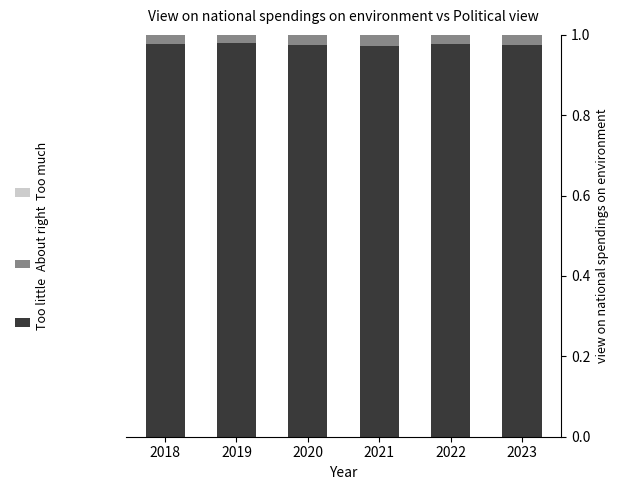

Where is About right nearest to the value 0?

2019